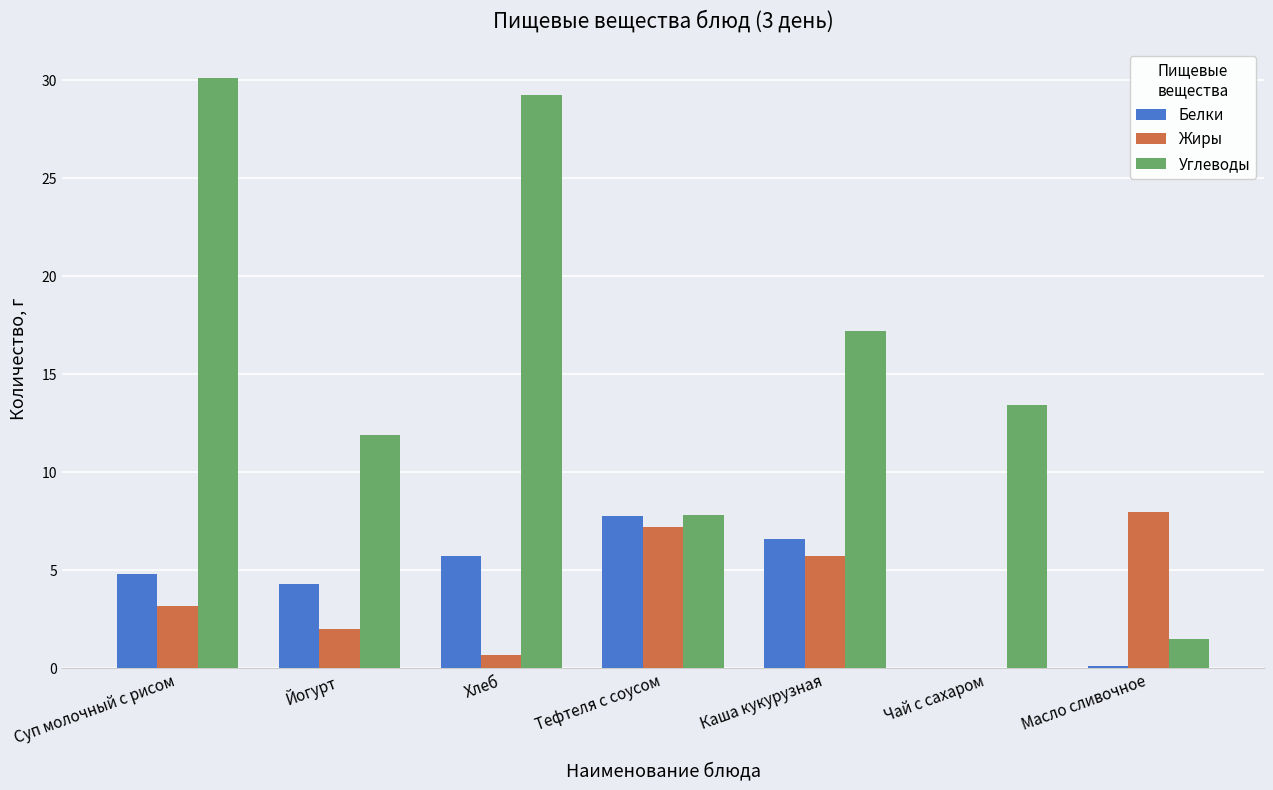

The Белки series shows 5.8 at Хлеб. True or false?

True